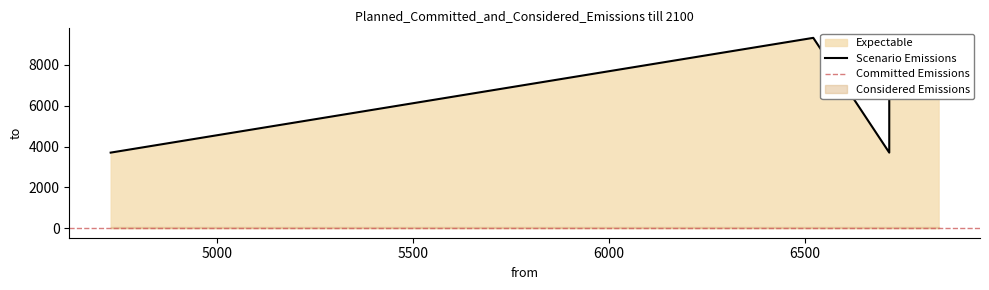

What is the greatest value displayed?

9328